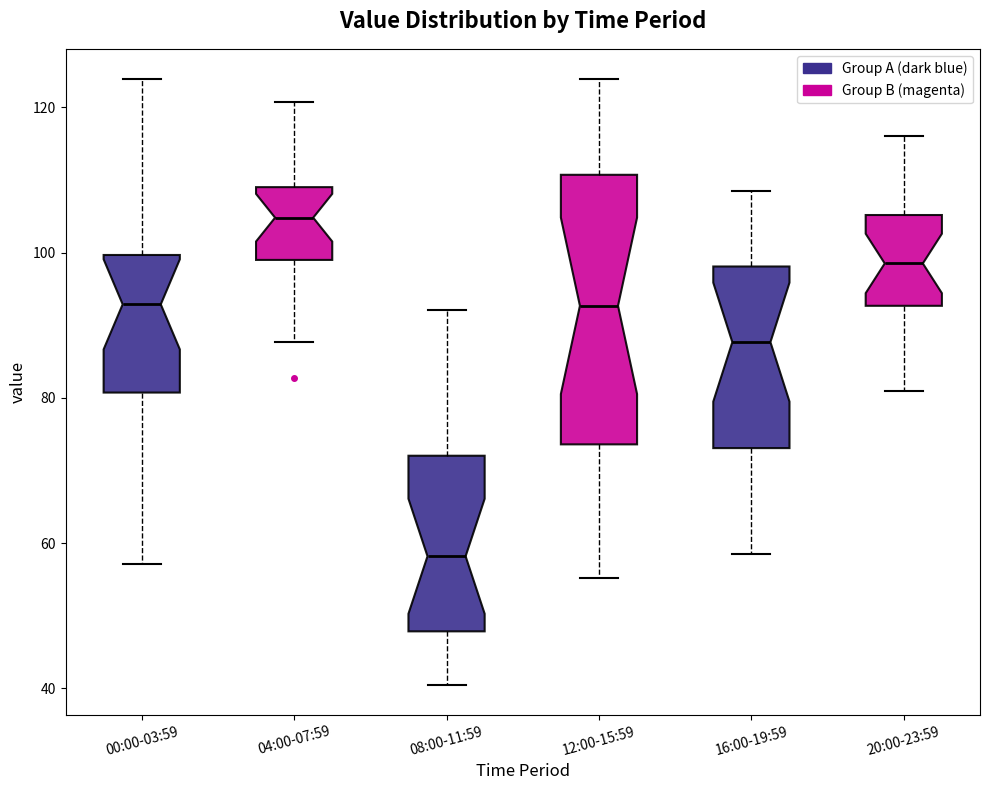

Reading left to right, read every box against the y-axis: the position of its median line, the range the box covers, and the ends of its whiskers. The values are not printed on the chart, so give them approximately, as read against the axis.

00:00-03:59: median 92, box 80 to 100, whiskers 58 to 124
04:00-07:59: median 104, box 98 to 110, whiskers 88 to 120
08:00-11:59: median 58, box 48 to 72, whiskers 40 to 92
12:00-15:59: median 92, box 74 to 110, whiskers 56 to 124
16:00-19:59: median 88, box 74 to 98, whiskers 58 to 108
20:00-23:59: median 98, box 92 to 106, whiskers 82 to 116